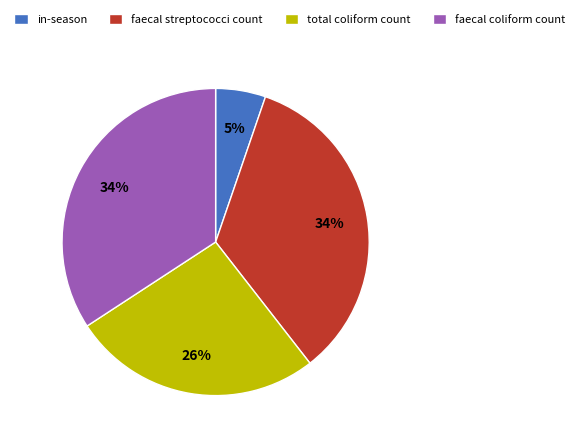

Combined, do in-season and faecal streptococci count account for over 50%?

No